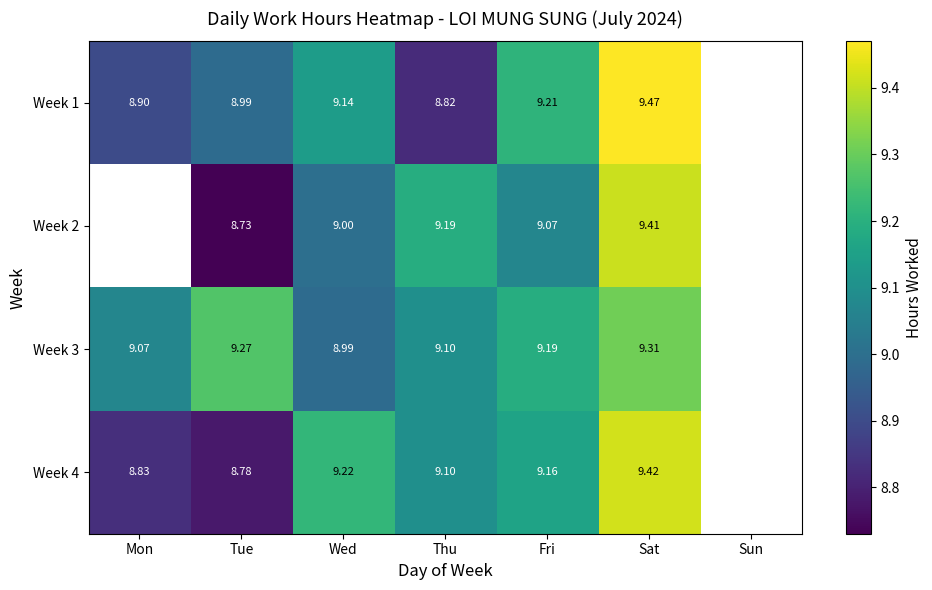

Rank the categories by Week 1 value from lowest to highest.

Thu, Mon, Tue, Wed, Fri, Sat, Sun